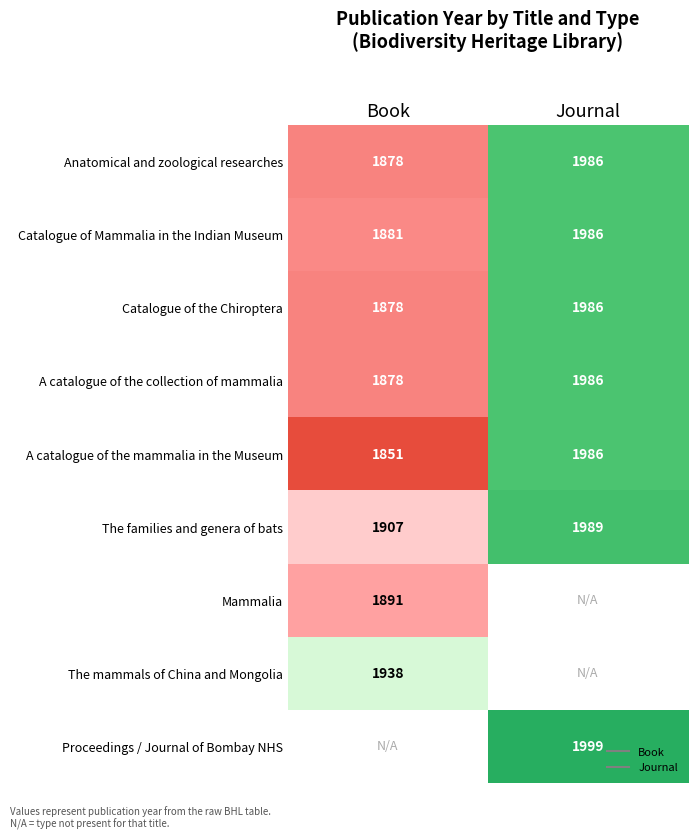

Count the Anatomical and zoological researches values in the range 1878 to 1986.

2